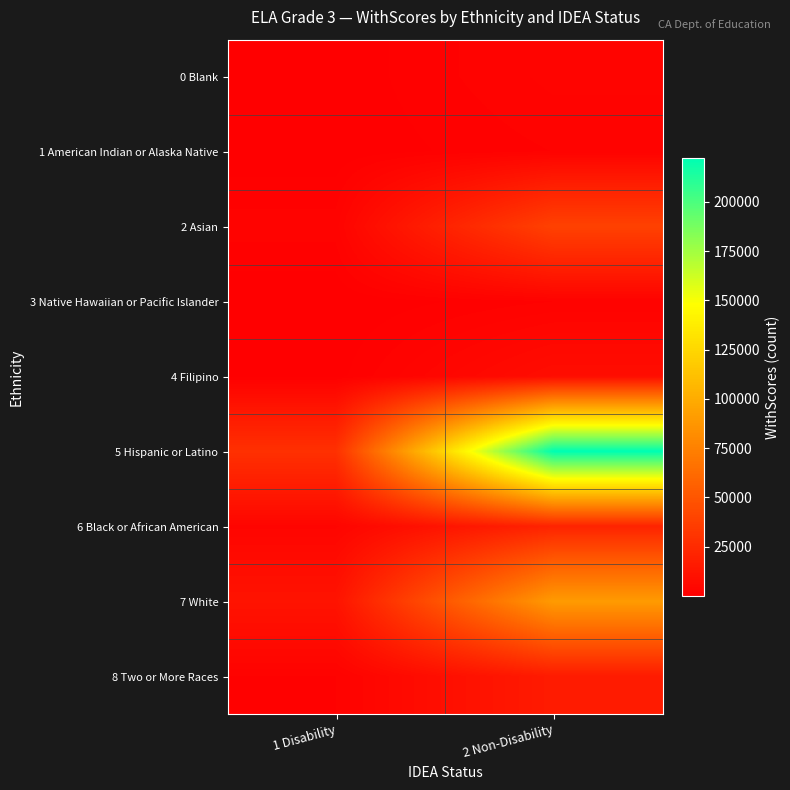

Reading right to left, transcribe all the data shown in this chart.

0 Blank: 2 Non-Disability=3054	1 Disability=379
1 American Indian or Alaska Native: 2 Non-Disability=1918	1 Disability=312
2 Asian: 2 Non-Disability=38331	1 Disability=2360
3 Native Hawaiian or Pacific Islander: 2 Non-Disability=1881	1 Disability=163
4 Filipino: 2 Non-Disability=8058	1 Disability=633
5 Hispanic or Latino: 2 Non-Disability=222188	1 Disability=28569
6 Black or African American: 2 Non-Disability=21084	1 Disability=3363
7 White: 2 Non-Disability=90095	1 Disability=11626
8 Two or More Races: 2 Non-Disability=16361	1 Disability=1848